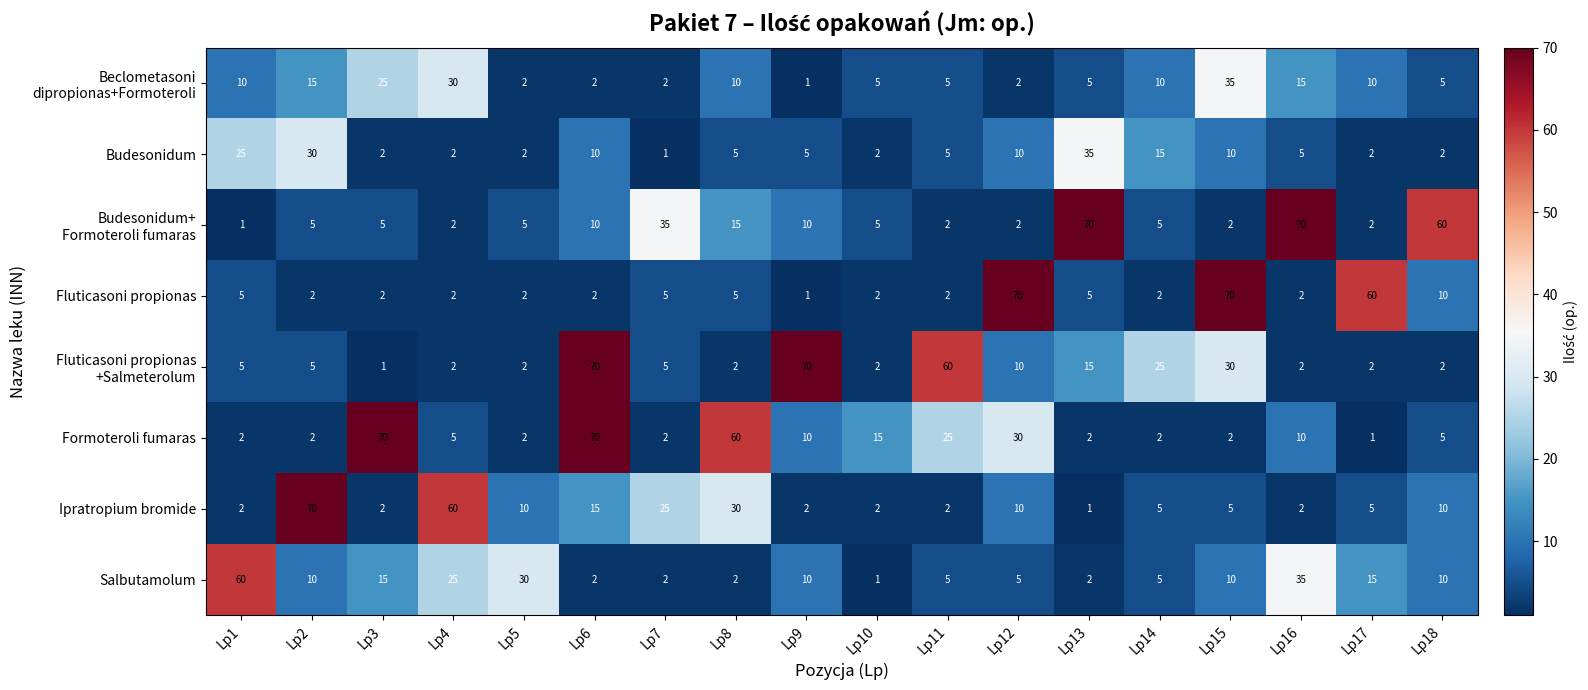

What is the highest value of the Budesonidum series?

35